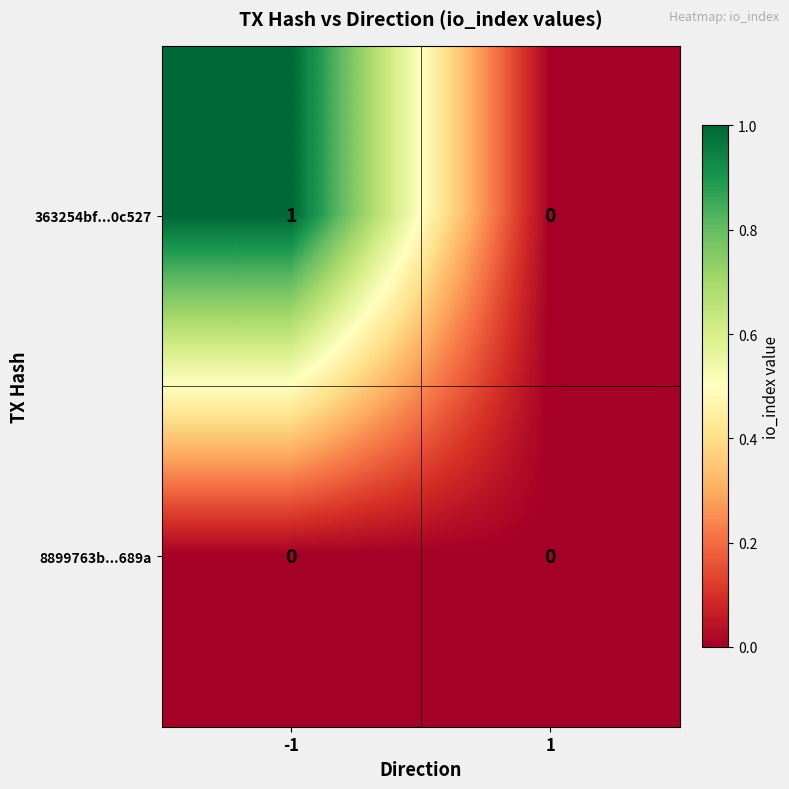

What is the difference between the highest and lowest values at -1?

1